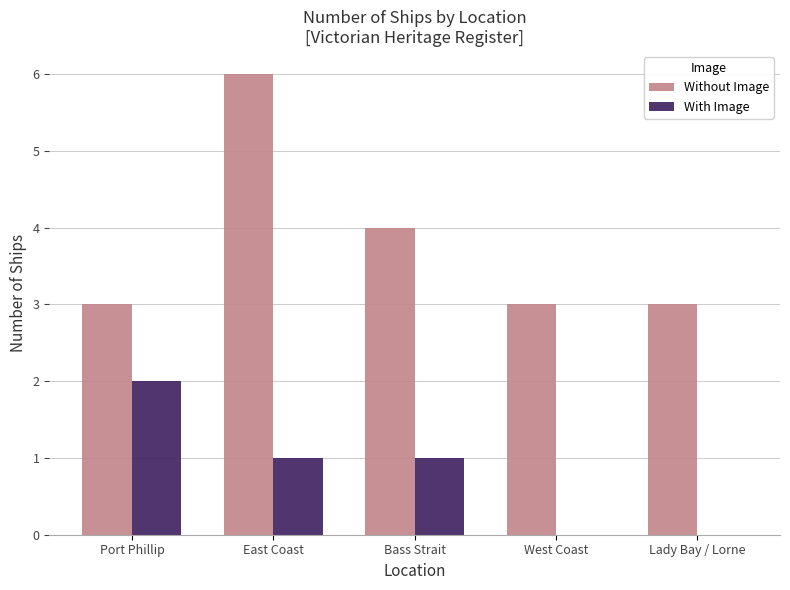

What are all the series names shown in the legend?

Without Image, With Image